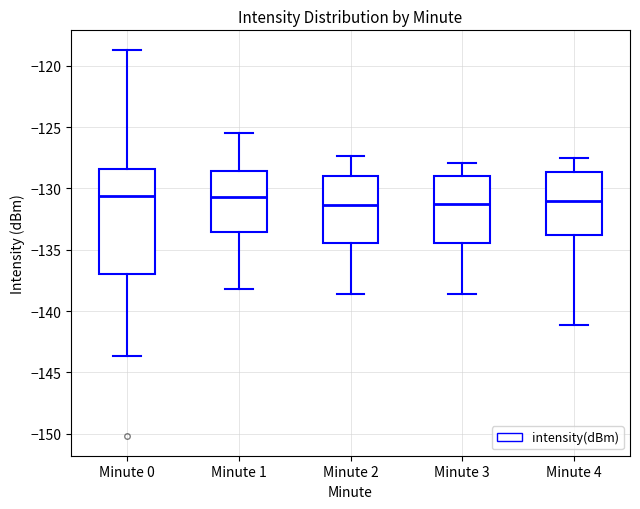

Reading left to right, transcribe this box plot: for each box, give where its median line is, the range the box spans, and where its two whiskers end, as read against the y-axis. The values are not printed on the chart, so give them approximately, as read against the axis.

Minute 0: median -130.5, box -137.0 to -128.5, whiskers -143.5 to -118.5
Minute 1: median -130.5, box -133.5 to -128.5, whiskers -138.0 to -125.5
Minute 2: median -131.5, box -134.5 to -129.0, whiskers -138.5 to -127.5
Minute 3: median -131.0, box -134.5 to -129.0, whiskers -138.5 to -128.0
Minute 4: median -131.0, box -134.0 to -128.5, whiskers -141.0 to -127.5